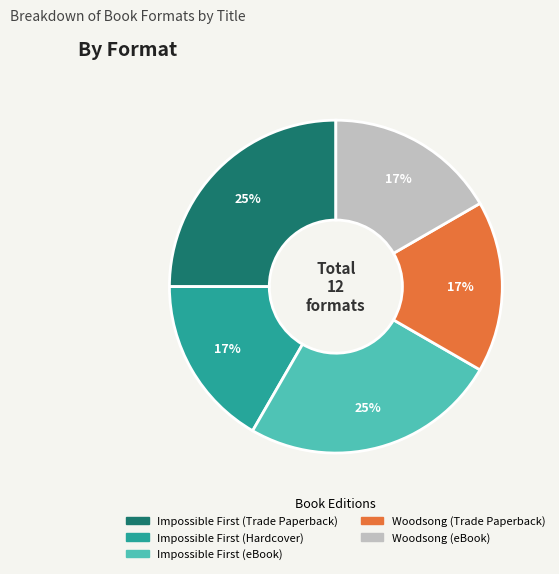

Count the number of slices in the pie.

5